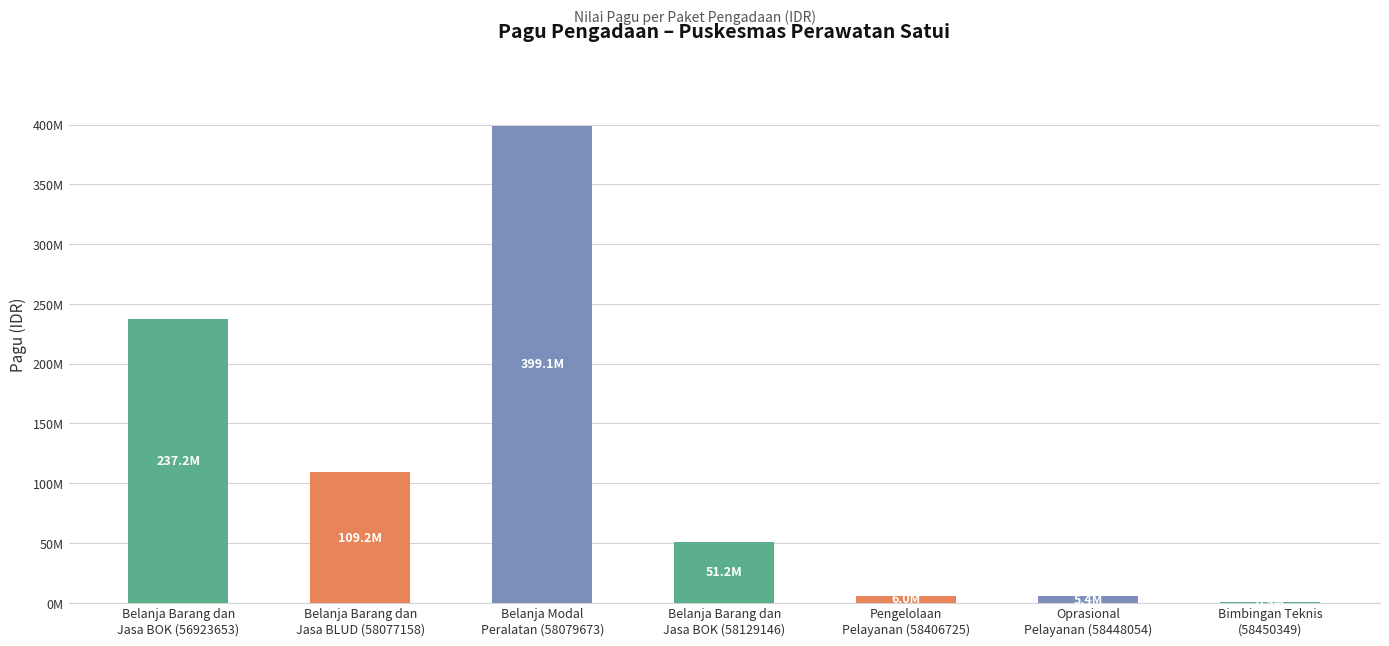

Reading left to right, what are all the values shown in this chart?

237185400	109240900	399116800	51160200	6000000	5397000	526000